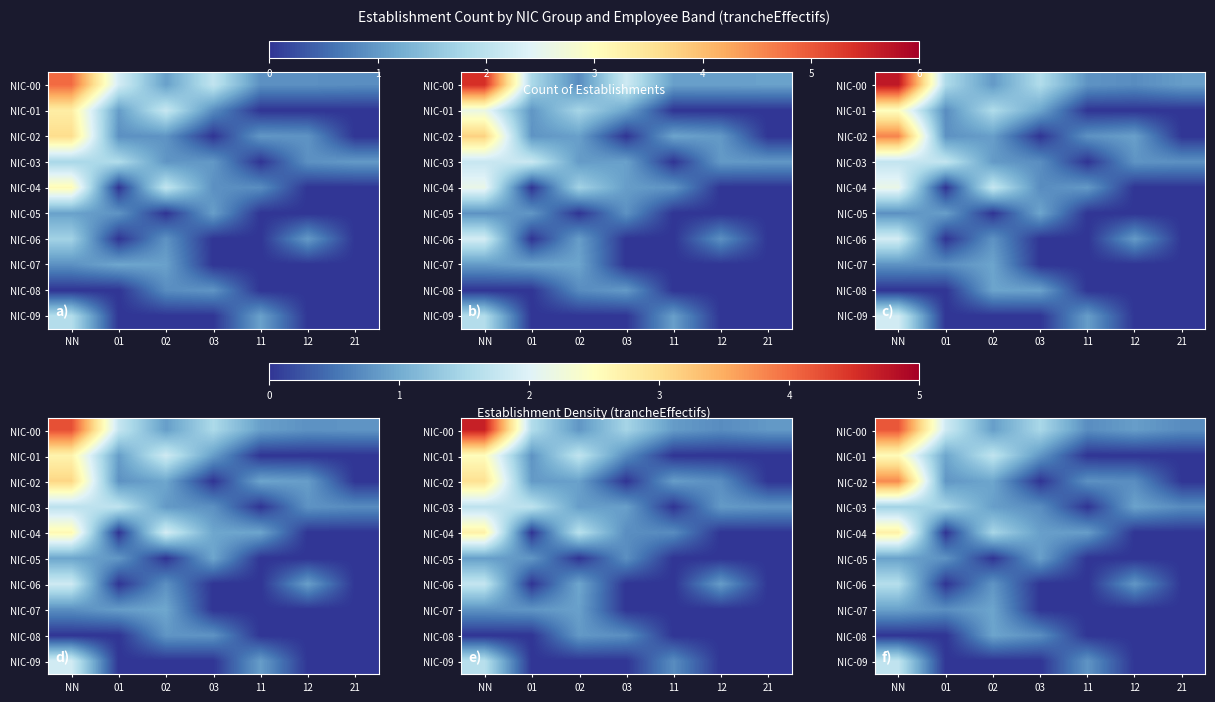

At which label is NIC-07 closest to 0?

03